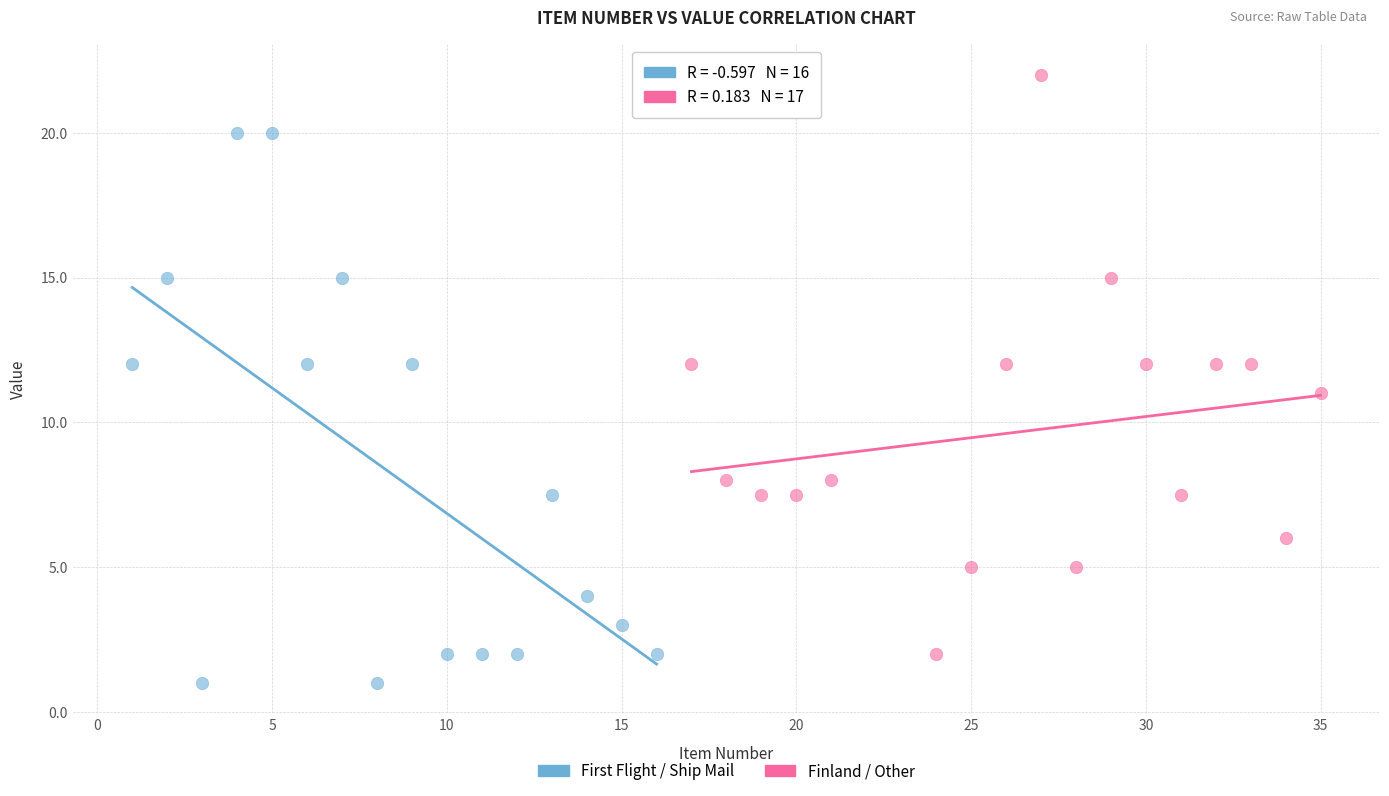

Which series reaches the maximum Y coordinate?

Finland / Other